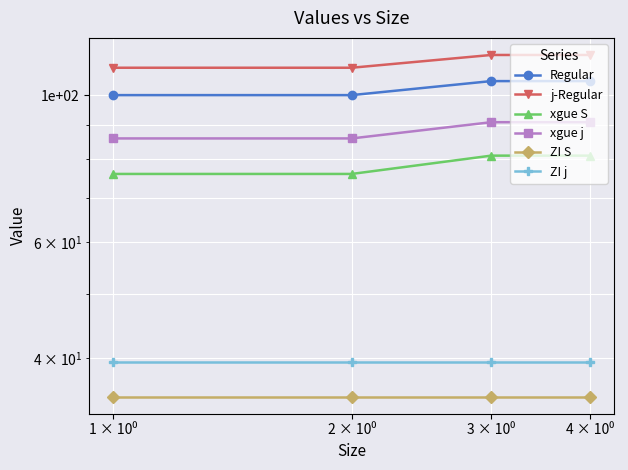

What is the label of the 4th point from the right?

1 × 10⁰